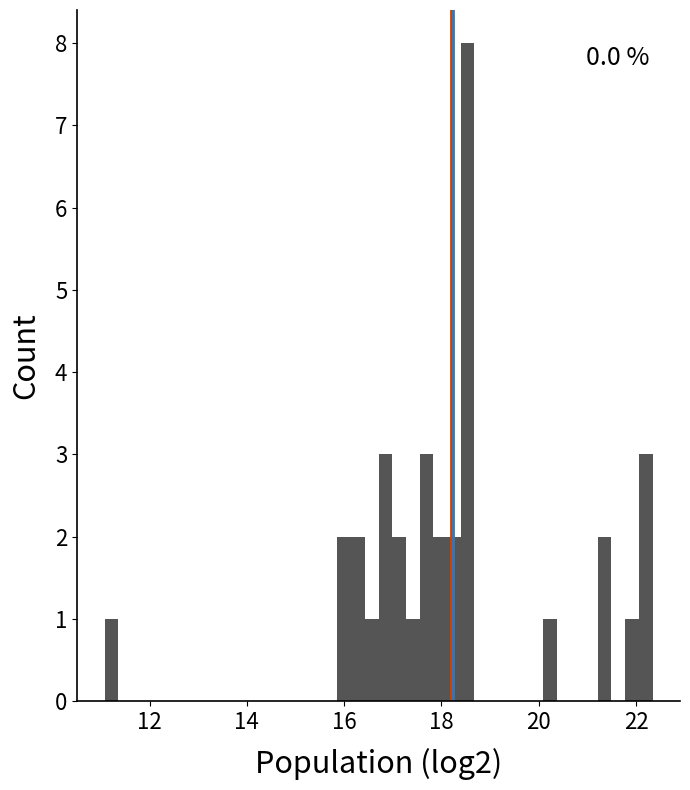

Read against the x-axis, roughly where is the centre of the tallest bar?

18.6